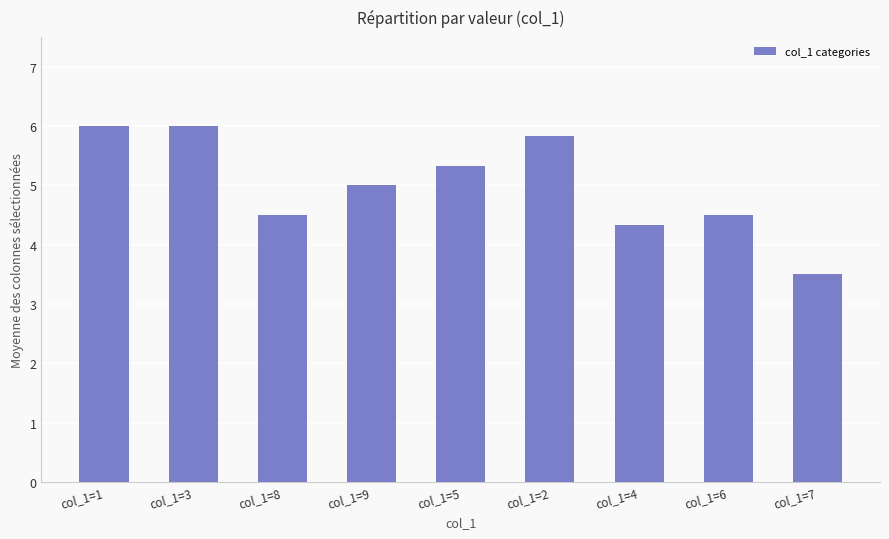

What position from the right is col_1=8?

7